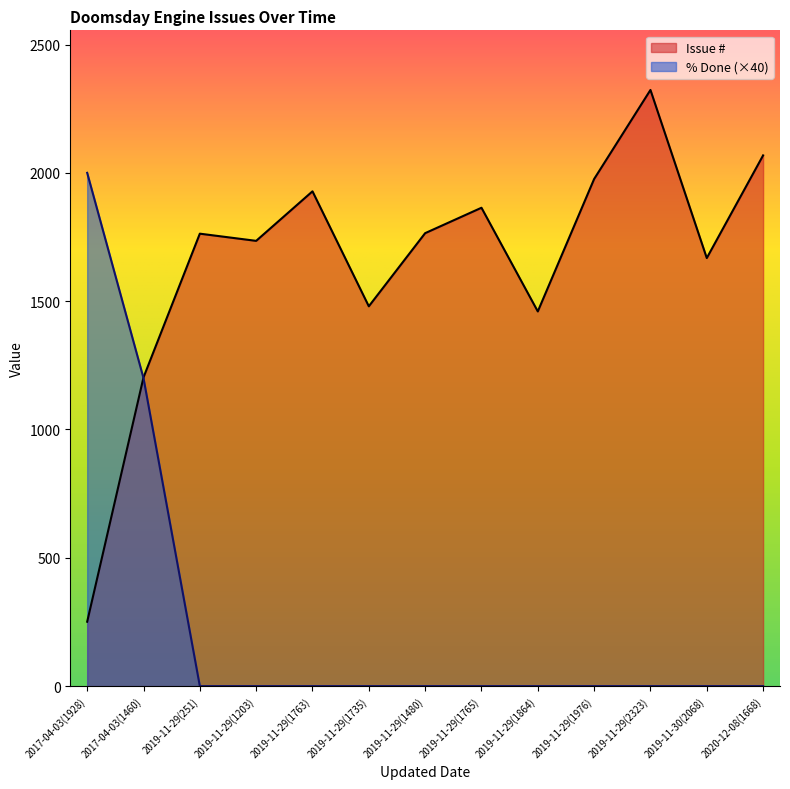

What is the average value of the Issue # series?

1653